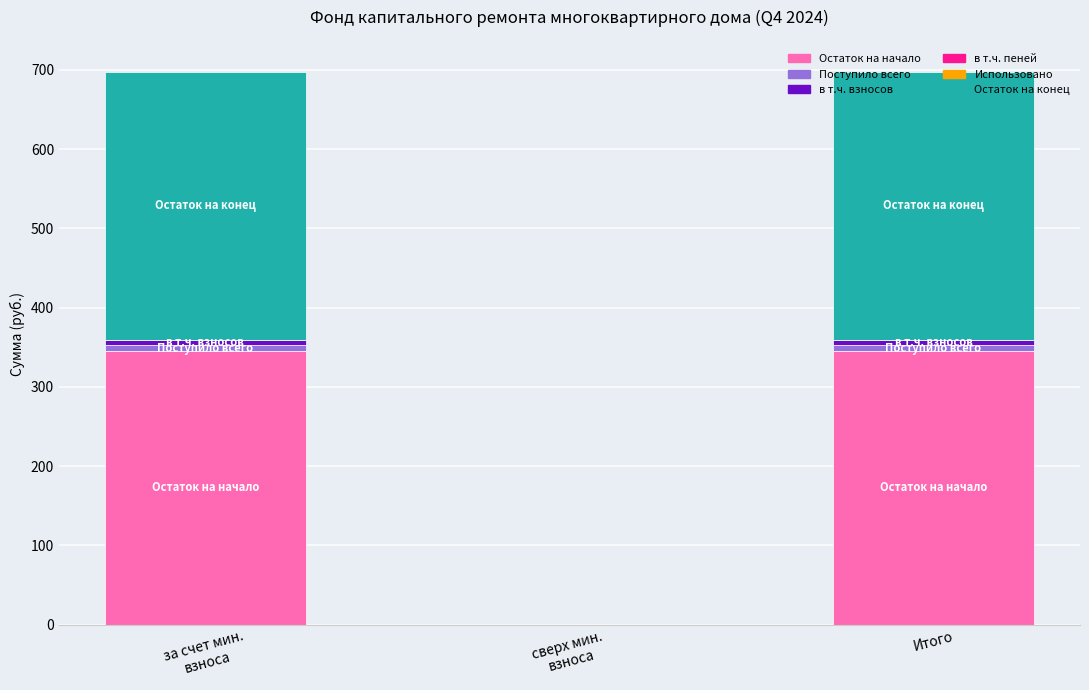

What is the sum of all Остаток на начало values?

690.6